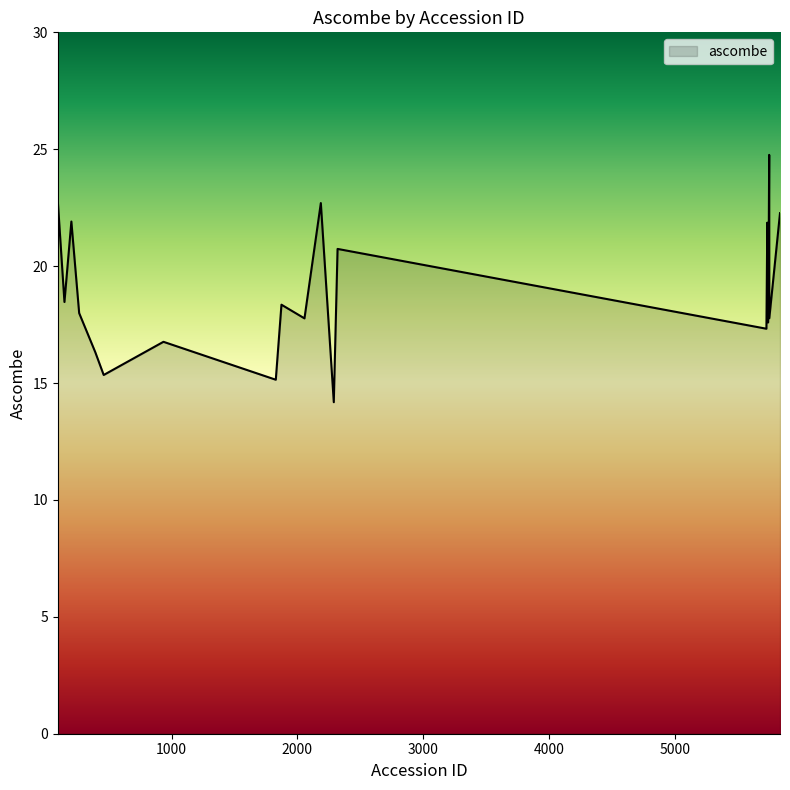

What is the maximum value shown in the chart?

24.8